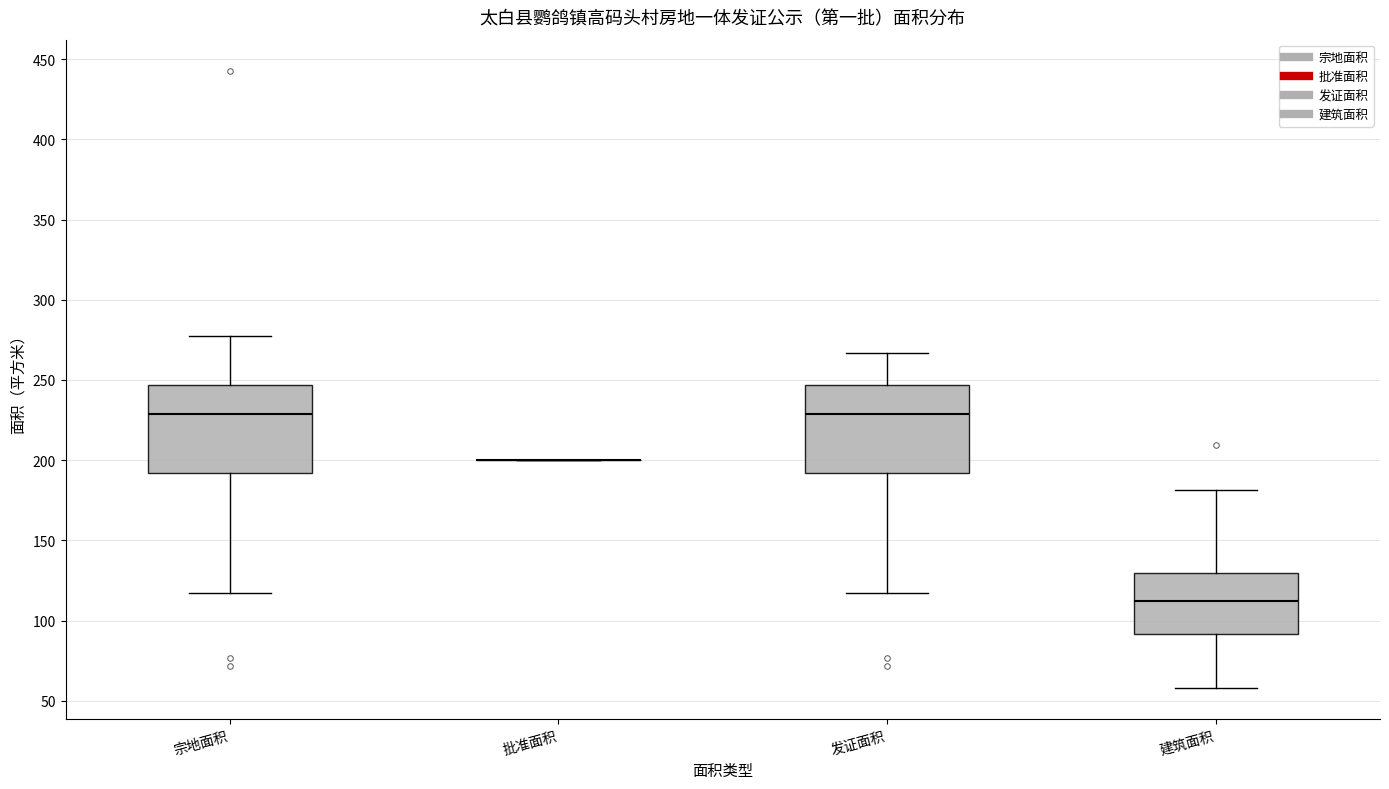

Where does the median line of the box for 宗地面积 sit on the y-axis? The values are not printed on the chart, so give them approximately, as read against the axis.

230